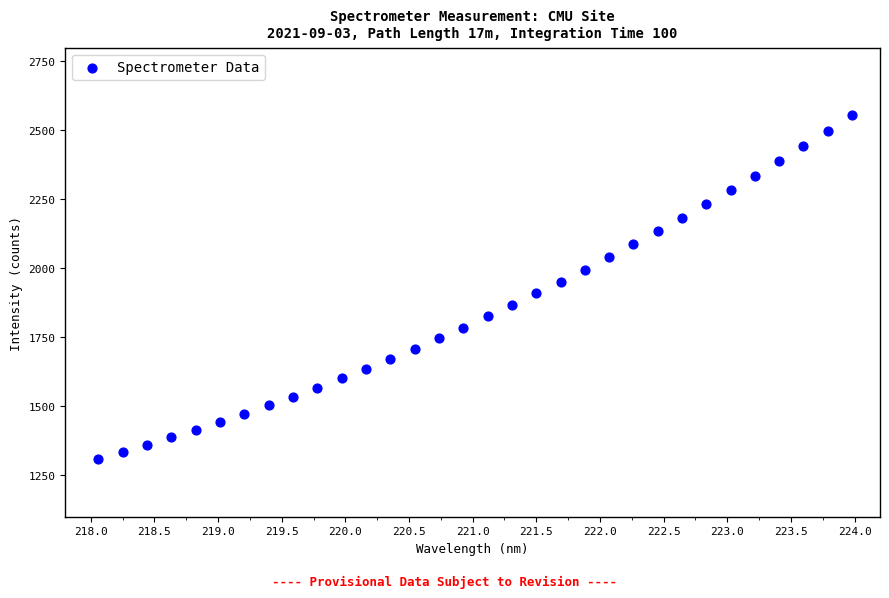

What is the range of X values (max minus min)?

5.9